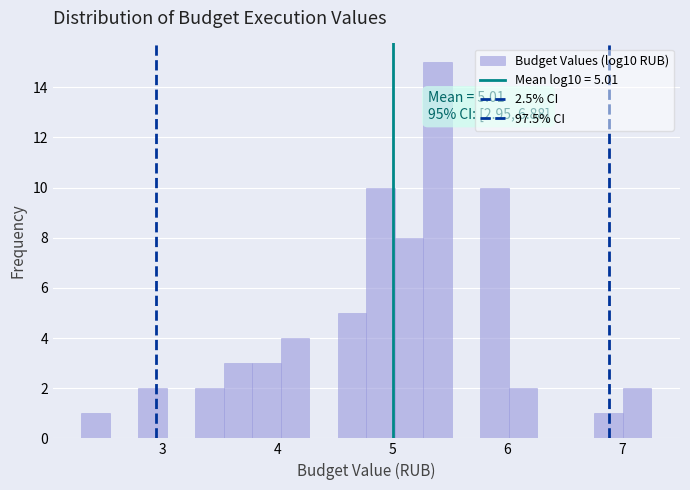

Around what value on the x-axis is the tallest bar? Give the approximate position of its centre, as read against the axis.

5.4